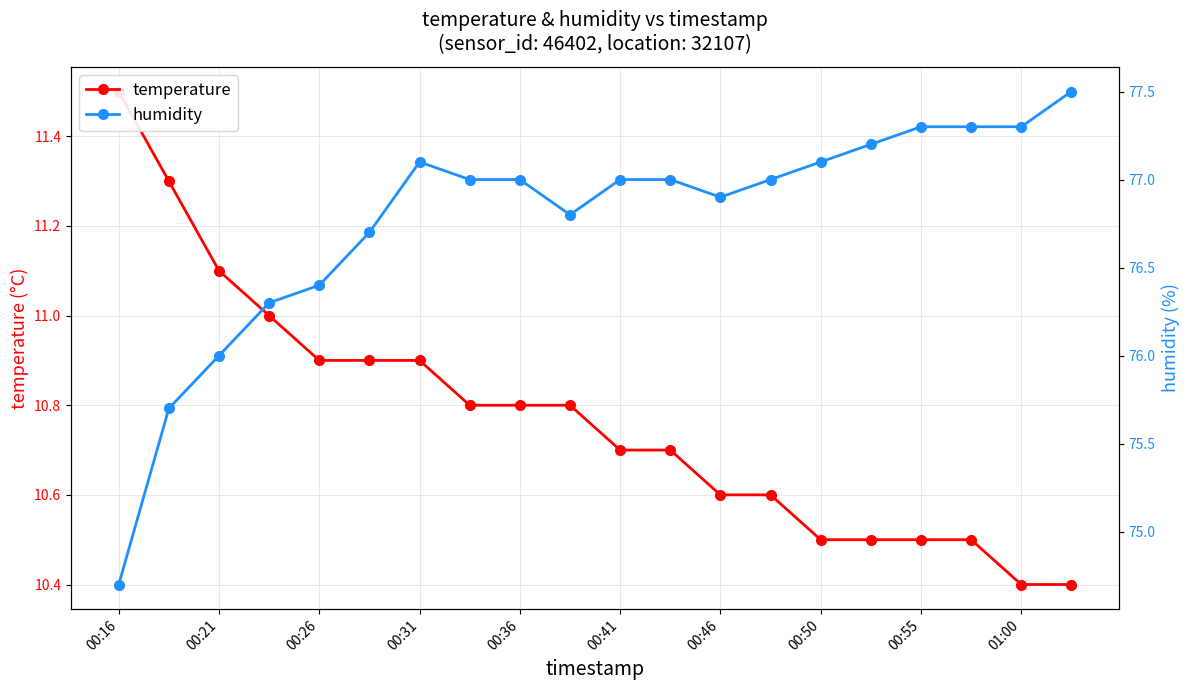

How many lines are shown in the chart?

2